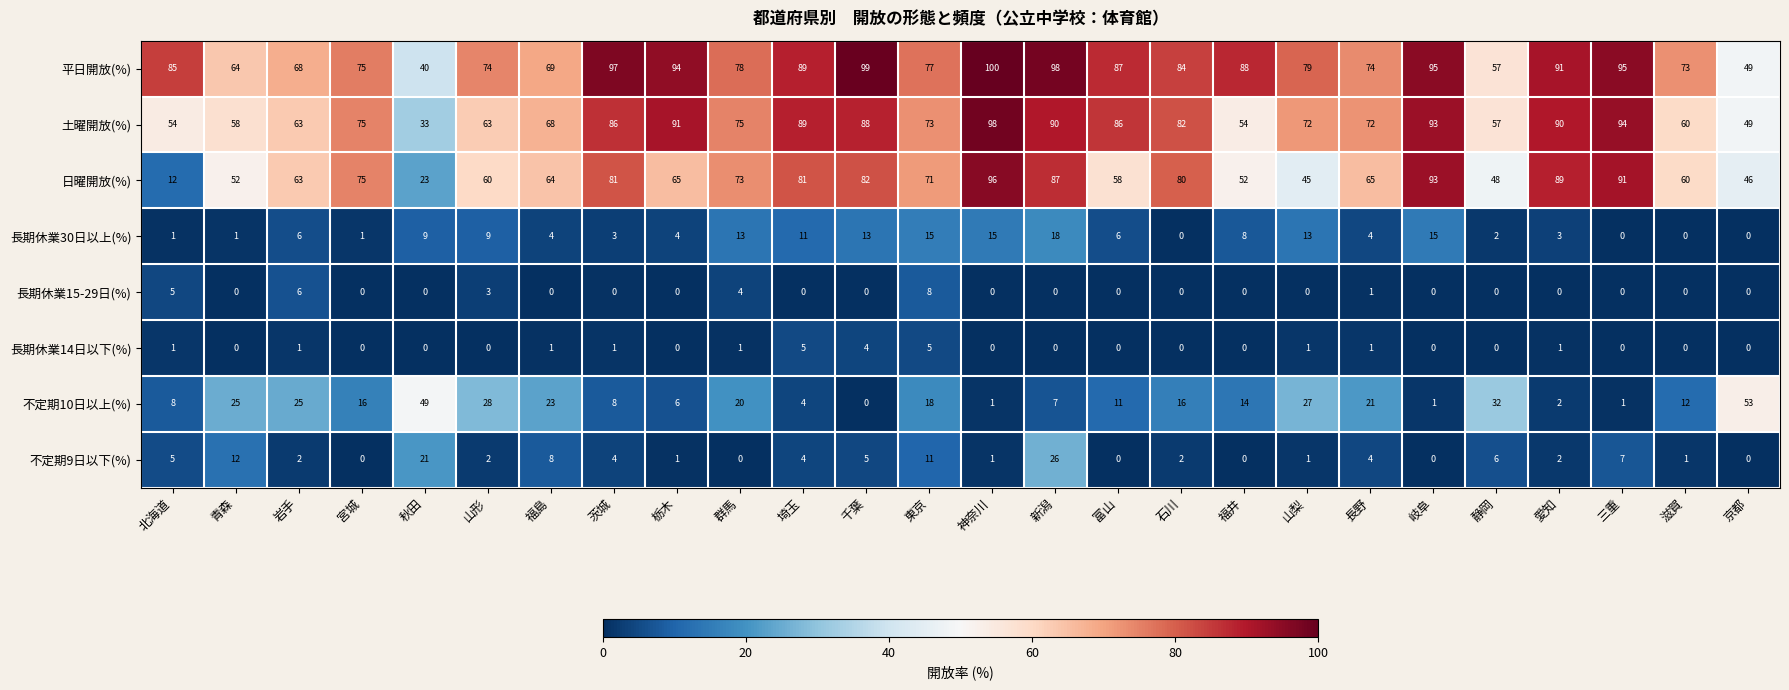

Is it true that 不定期10日以上(%) equals 84 at 京都?

False